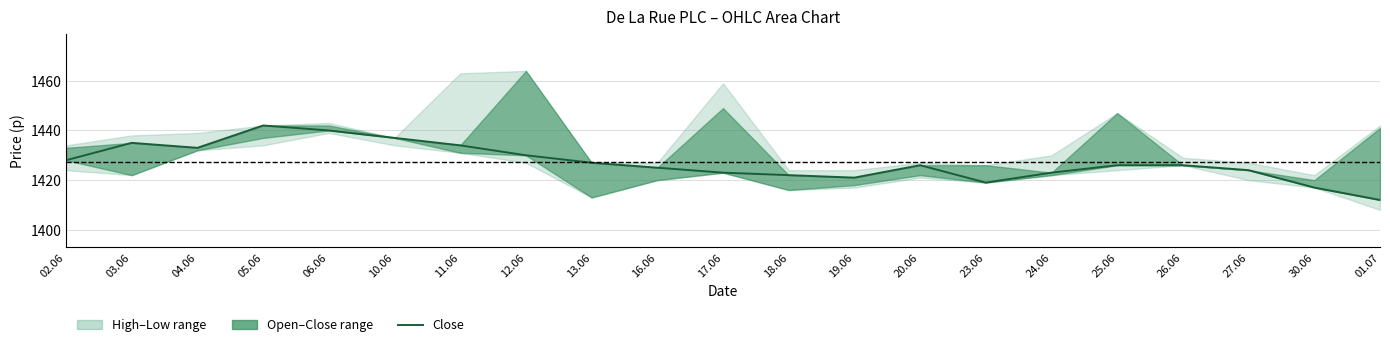

Rank the categories by value from lowest to highest.

01.07, 30.06, 23.06, 19.06, 18.06, 17.06, 24.06, 27.06, 16.06, 20.06, 25.06, 26.06, 13.06, 02.06, 12.06, 04.06, 11.06, 03.06, 10.06, 06.06, 05.06